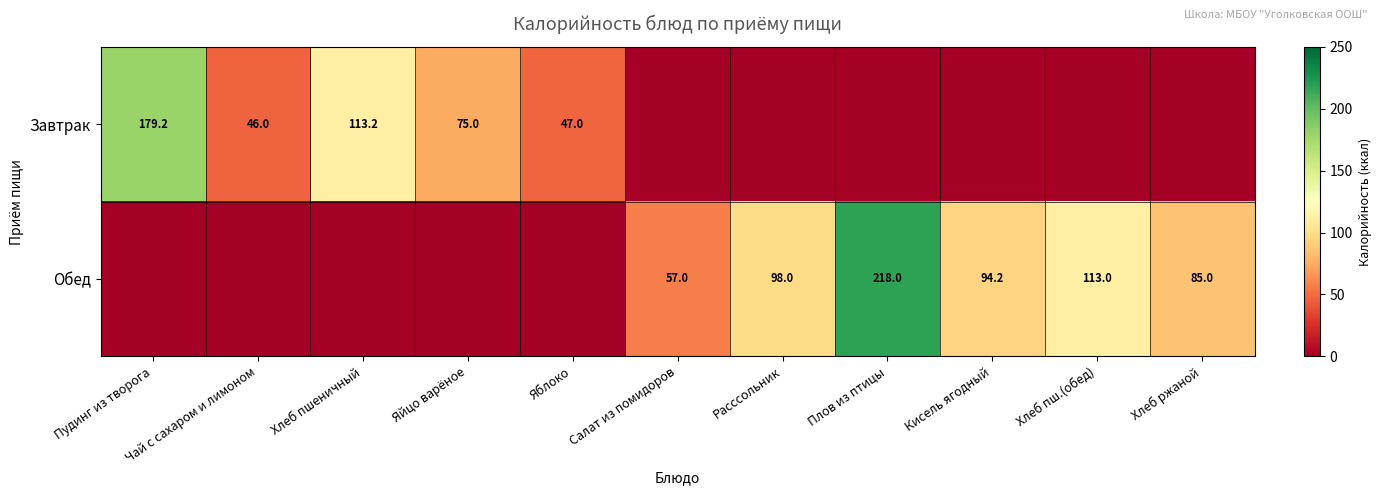

The Обед series shows 85.0 at Хлеб ржаной. True or false?

True